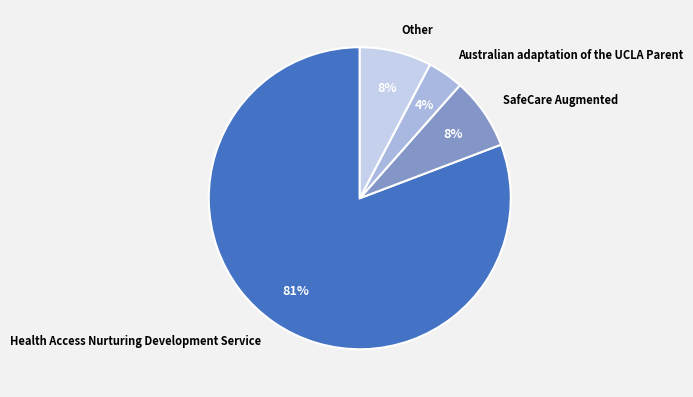

Which slice is the smallest?

Australian adaptation of the UCLA Parent